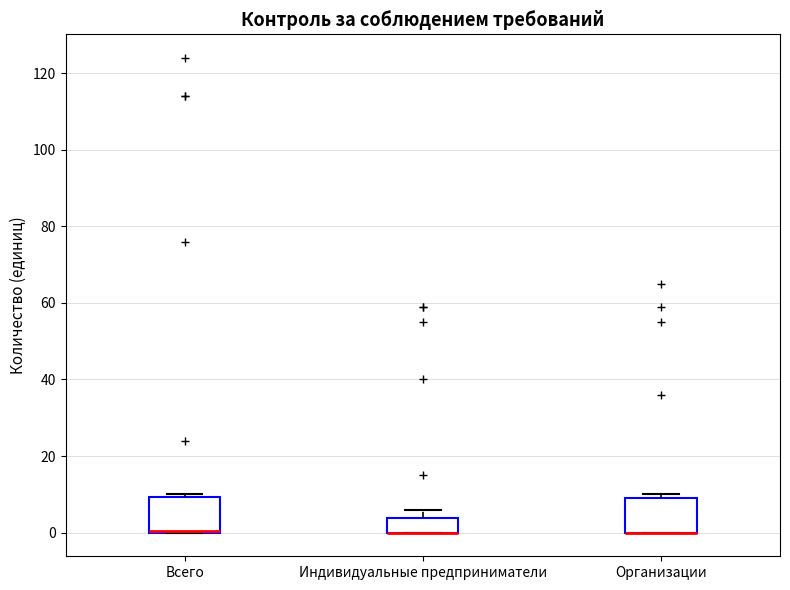

Where is the upper edge of the box for Всего on the y-axis? The values are not printed on the chart, so give them approximately, as read against the axis.

10